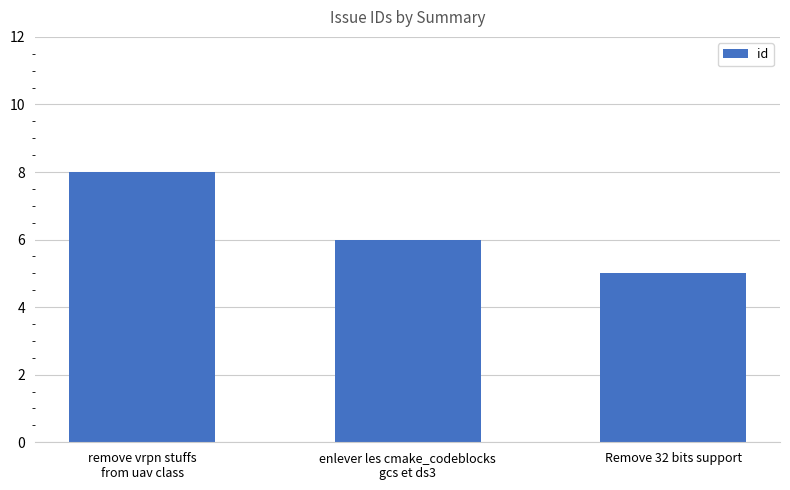

Reading left to right, extract all data points from this chart.

8	6	5